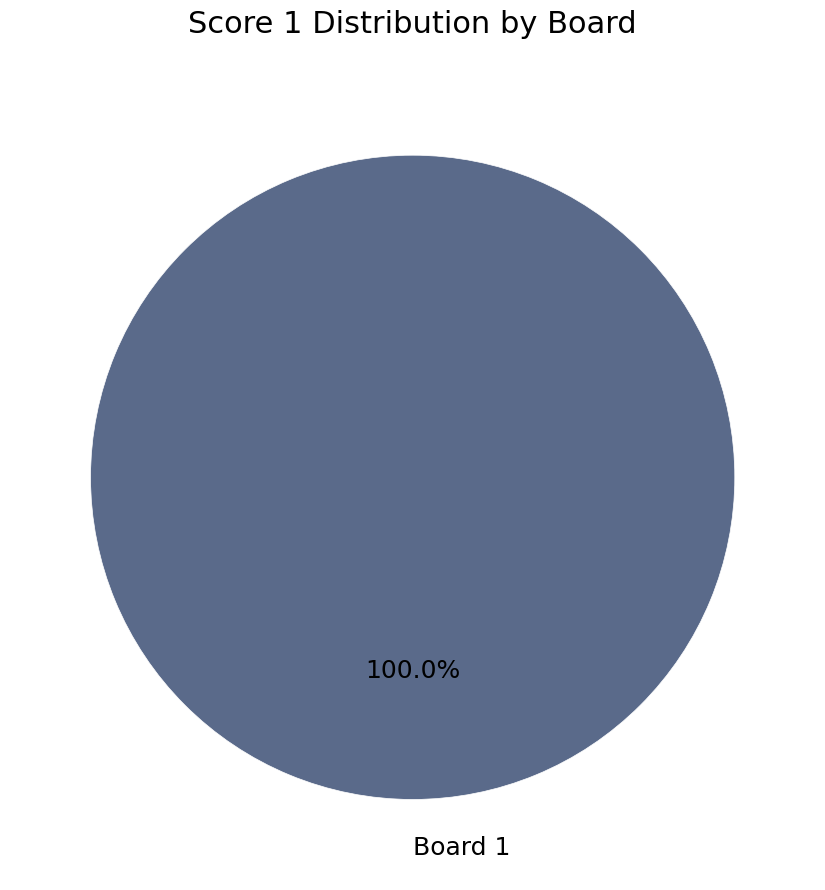

Rank the categories by value from lowest to highest.

Board 1